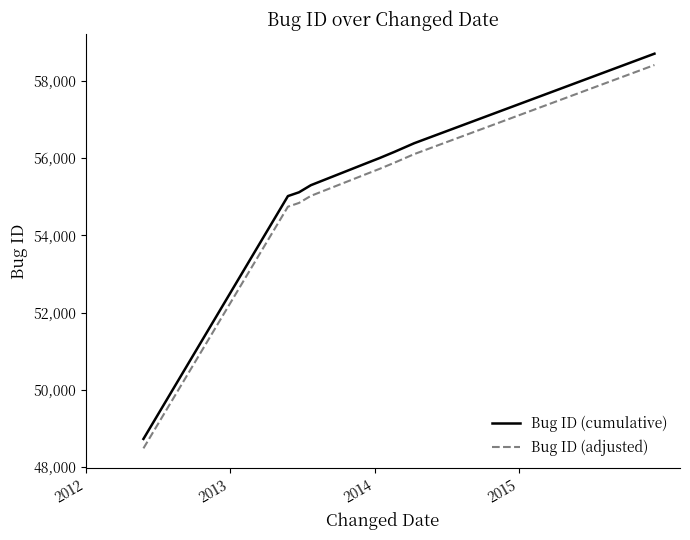

What are all the series names shown in the legend?

Bug ID (cumulative), Bug ID (adjusted)